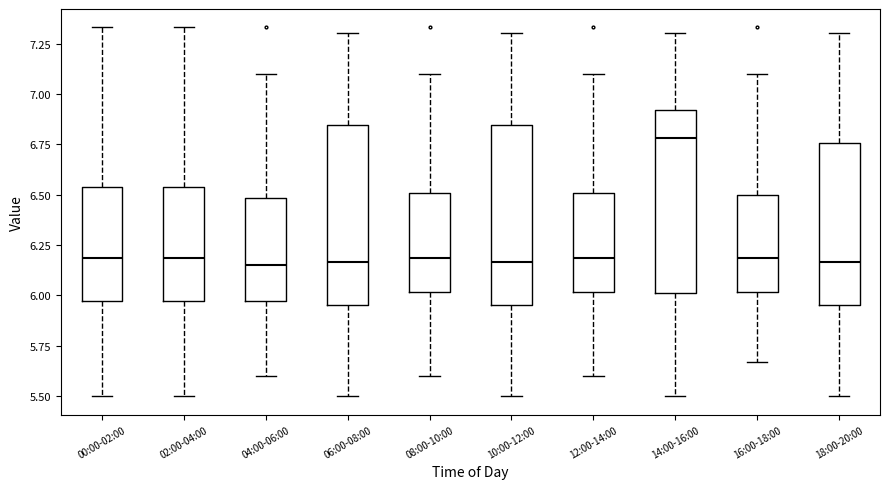

Reading left to right, transcribe this box plot: for each box, give where its median line is, the range the box spans, and where its two whiskers end, as read against the y-axis. The values are not printed on the chart, so give them approximately, as read against the axis.

00:00-02:00: median 6.20, box 5.95 to 6.55, whiskers 5.50 to 7.35
02:00-04:00: median 6.20, box 5.95 to 6.55, whiskers 5.50 to 7.35
04:00-06:00: median 6.15, box 5.95 to 6.50, whiskers 5.60 to 7.10
06:00-08:00: median 6.15, box 5.95 to 6.85, whiskers 5.50 to 7.30
08:00-10:00: median 6.20, box 6.00 to 6.50, whiskers 5.60 to 7.10
10:00-12:00: median 6.15, box 5.95 to 6.85, whiskers 5.50 to 7.30
12:00-14:00: median 6.20, box 6.00 to 6.50, whiskers 5.60 to 7.10
14:00-16:00: median 6.80, box 6.00 to 6.90, whiskers 5.50 to 7.30
16:00-18:00: median 6.20, box 6.00 to 6.50, whiskers 5.65 to 7.10
18:00-20:00: median 6.15, box 5.95 to 6.75, whiskers 5.50 to 7.30